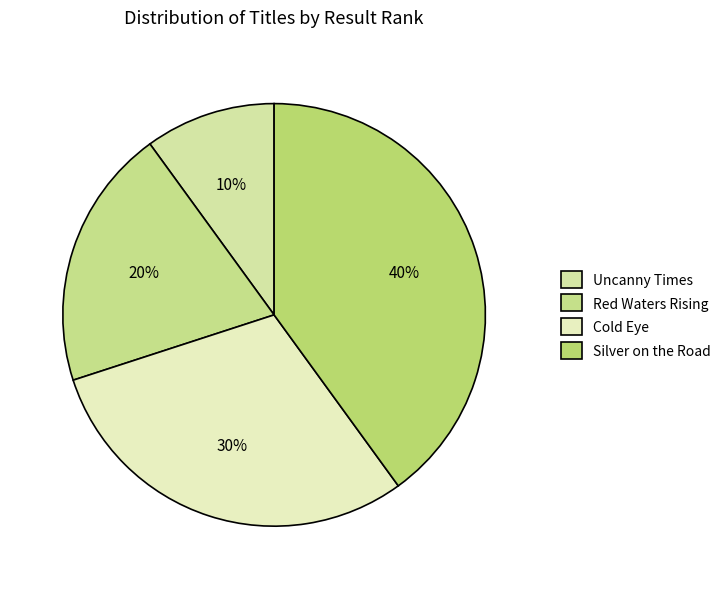

True or false: Silver on the Road accounts for 26% of the total.

False